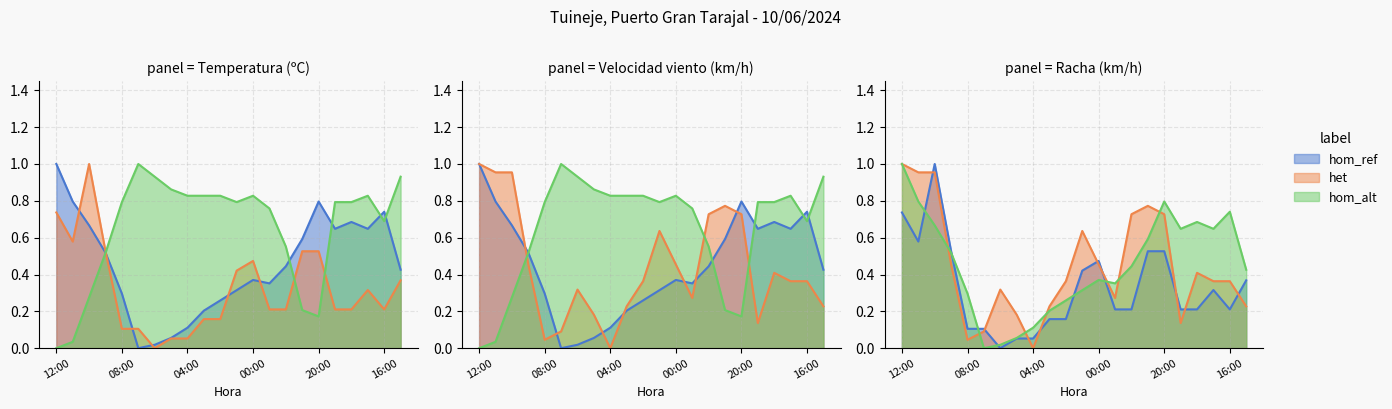

True or false: Temperatura (ºC) and Racha (km/h) intersect in this chart.

True